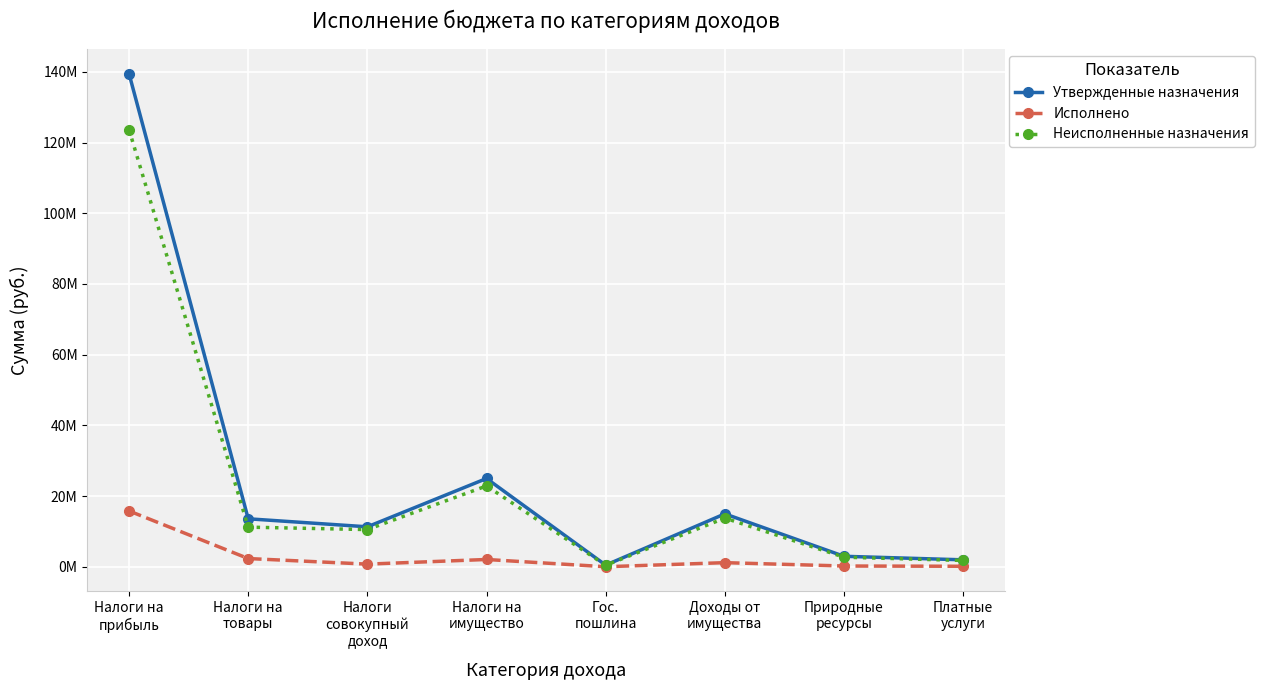

Is this an area chart (filled region under the line)?

No